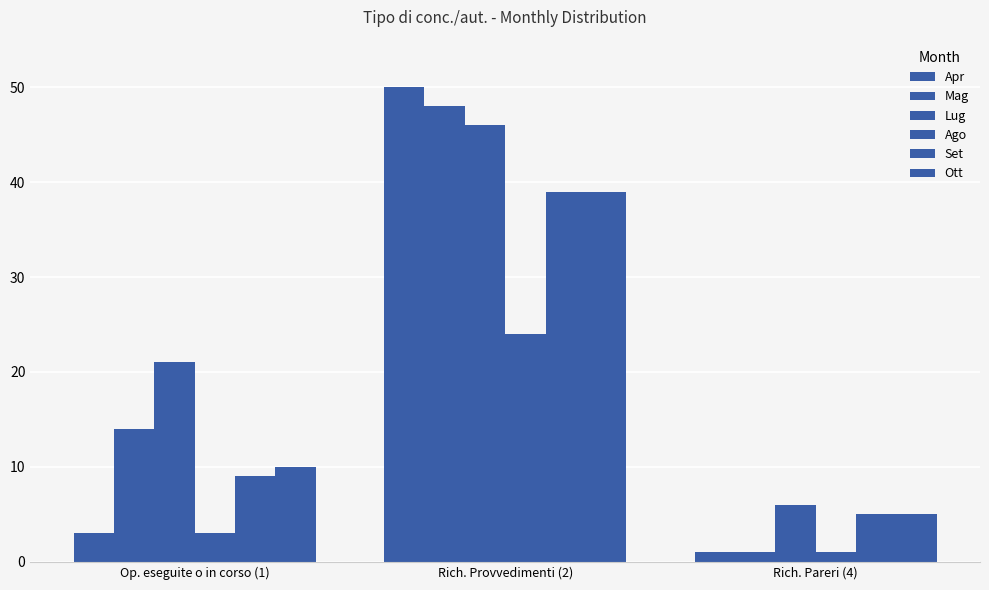

The Ago series shows 0 at Rich. Pareri (4). True or false?

False